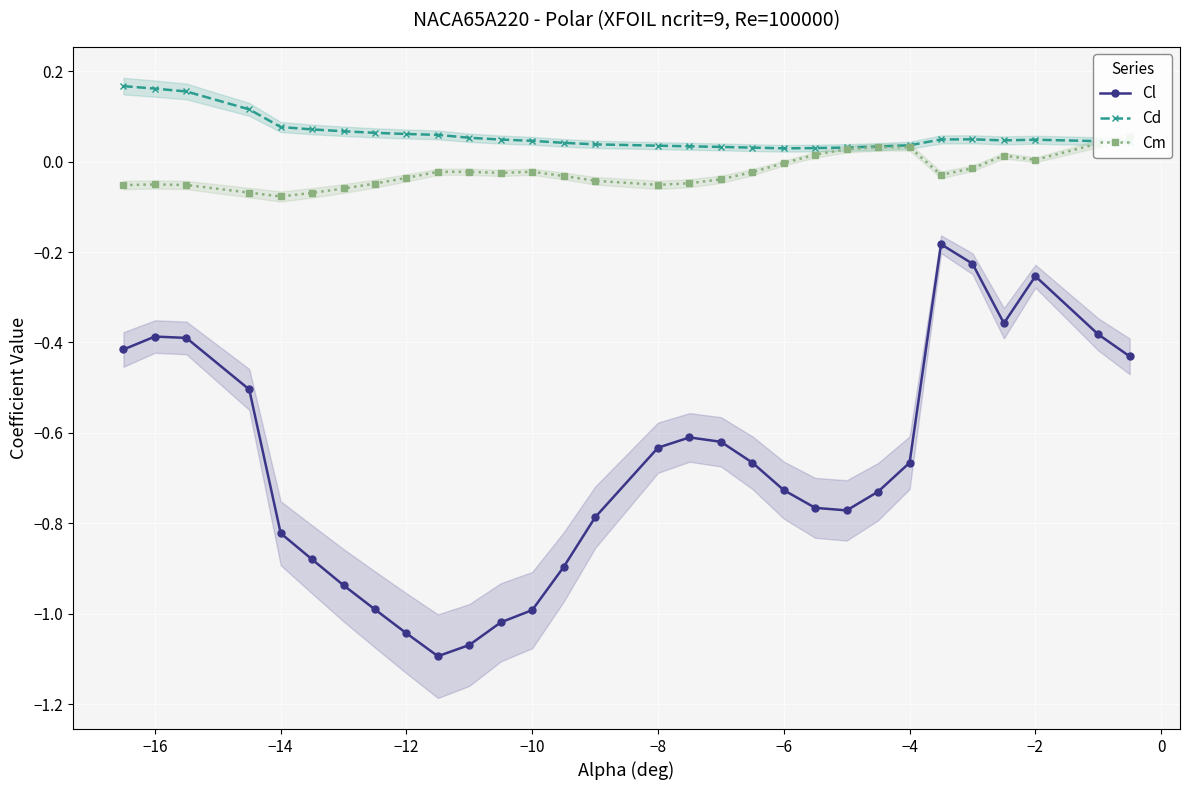

True or false: Cl and Cd intersect in this chart.

False